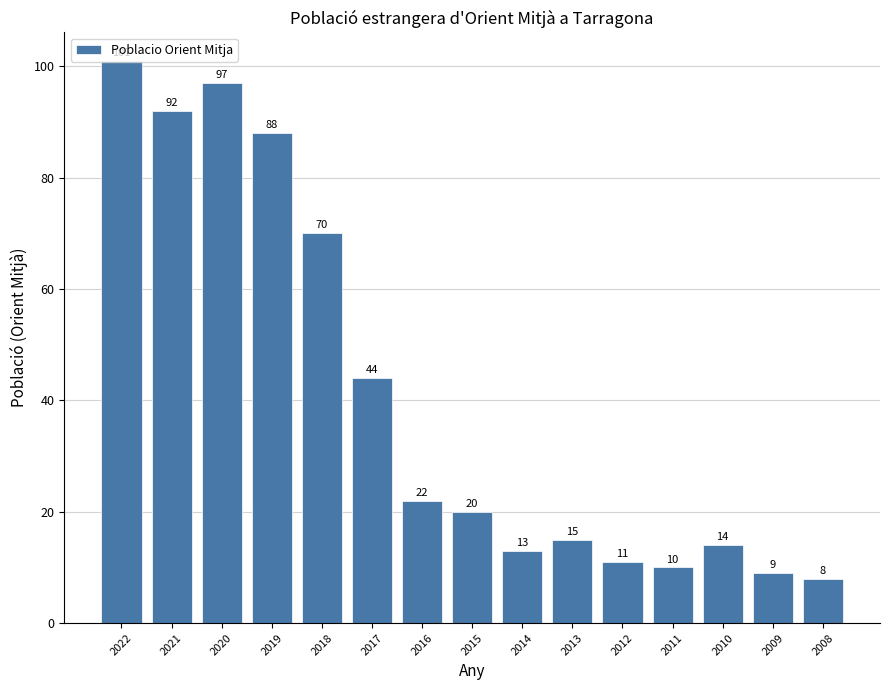

List the labels in order of value, smallest first.

2008, 2009, 2011, 2012, 2014, 2010, 2013, 2015, 2016, 2017, 2018, 2019, 2021, 2020, 2022